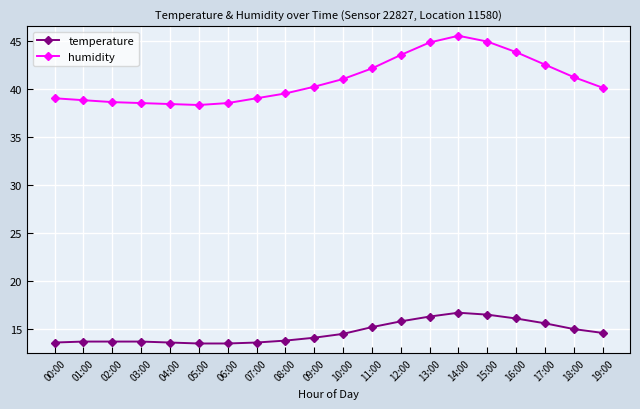

At 07:00, list the series in order from largest to smallest.

humidity, temperature